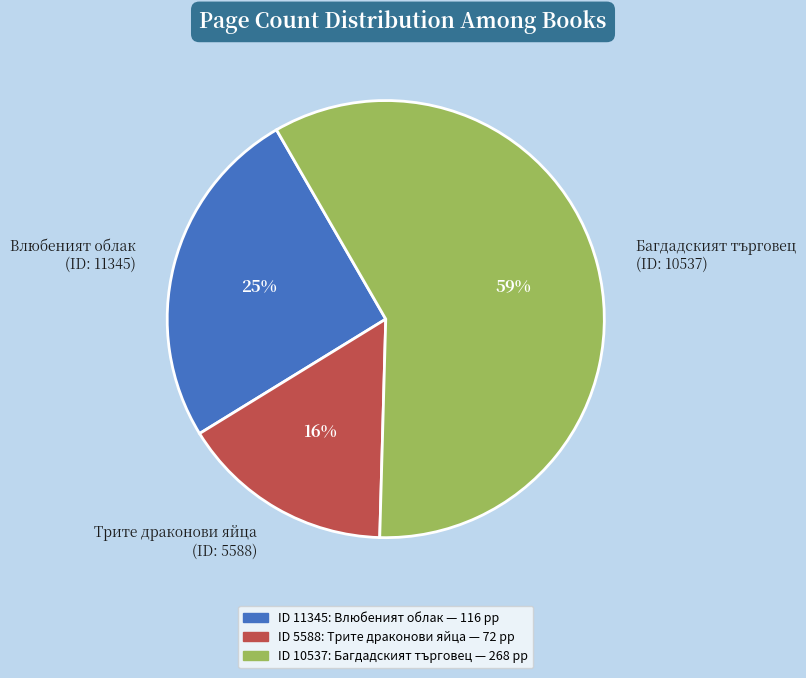

What is the ratio of the value at Багдадският търговец (ID: 10537) to the value at Трите драконови яйца (ID: 5588)?

3.7